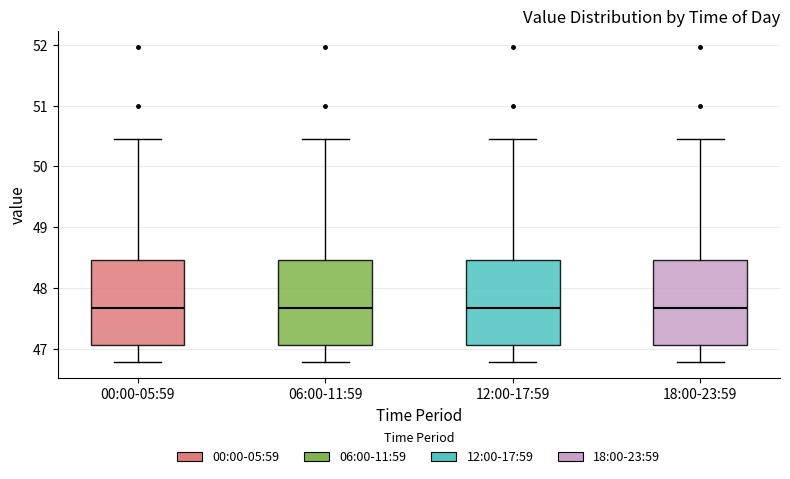

Reading left to right, transcribe this box plot: for each box, give where its median line is, the range the box spans, and where its two whiskers end, as read against the y-axis. The values are not printed on the chart, so give them approximately, as read against the axis.

00:00-05:59: median 47.7, box 47.1 to 48.5, whiskers 46.8 to 50.5
06:00-11:59: median 47.7, box 47.1 to 48.5, whiskers 46.8 to 50.5
12:00-17:59: median 47.7, box 47.1 to 48.5, whiskers 46.8 to 50.5
18:00-23:59: median 47.7, box 47.1 to 48.5, whiskers 46.8 to 50.5